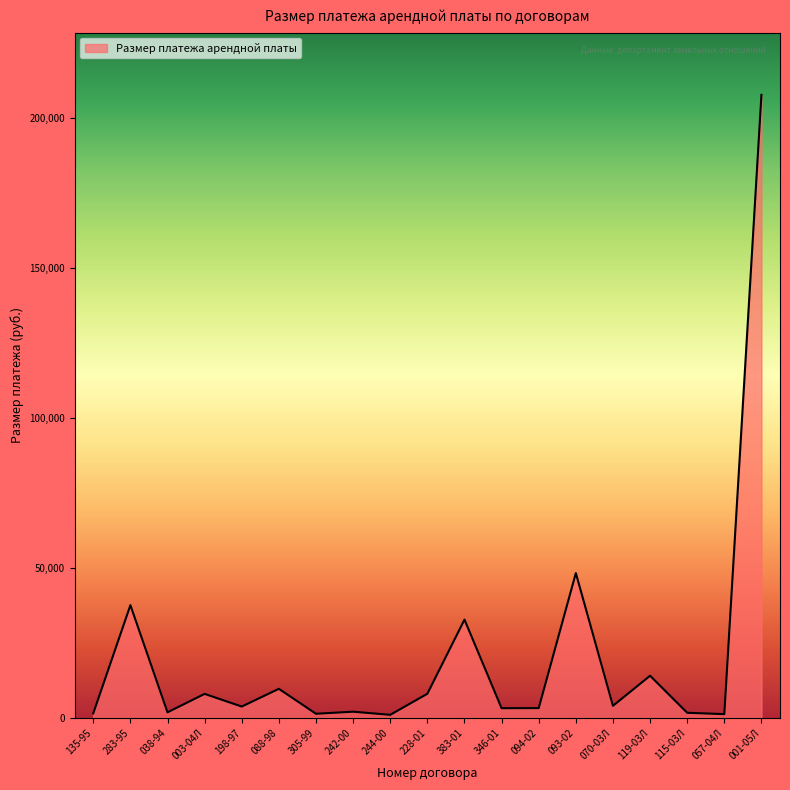

What position from the left is 383-01?

11